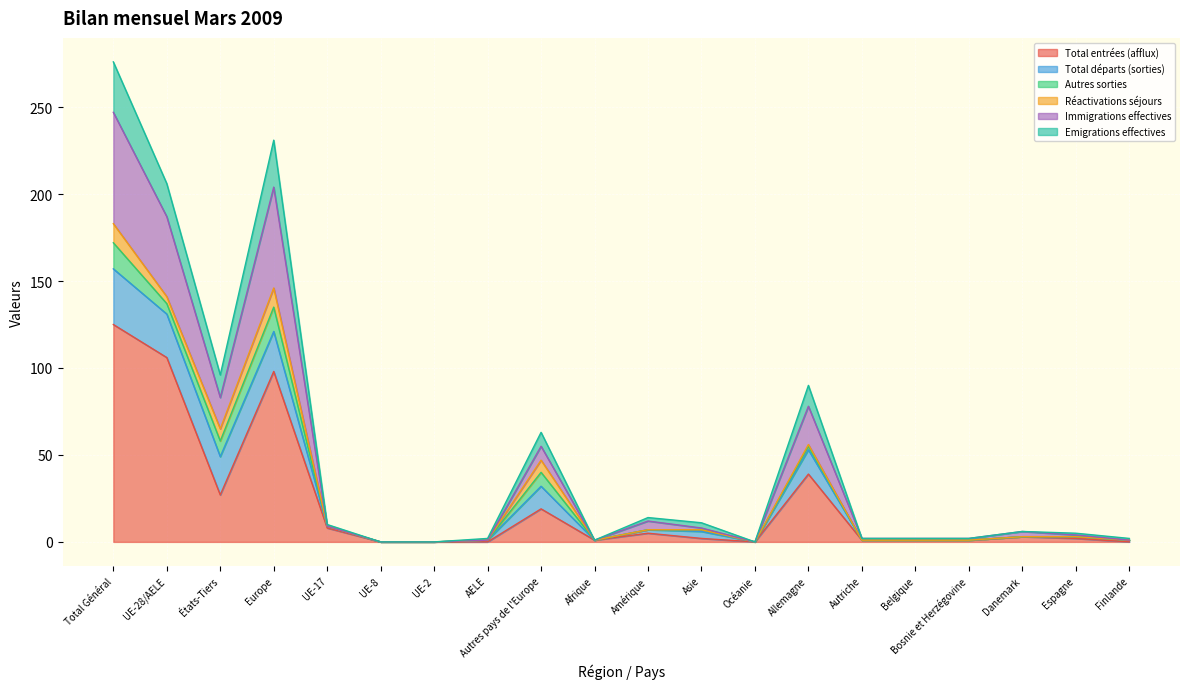

What is the highest value of the Total entrées (afflux) series?

125